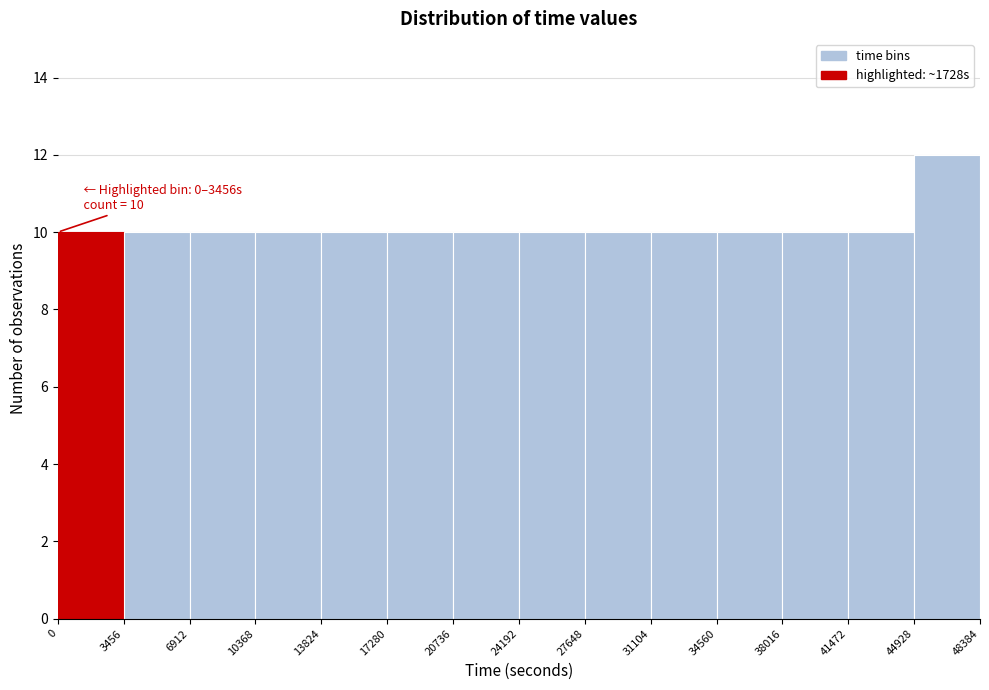

Which range on the x-axis has the tallest bar?

44928 to 48384